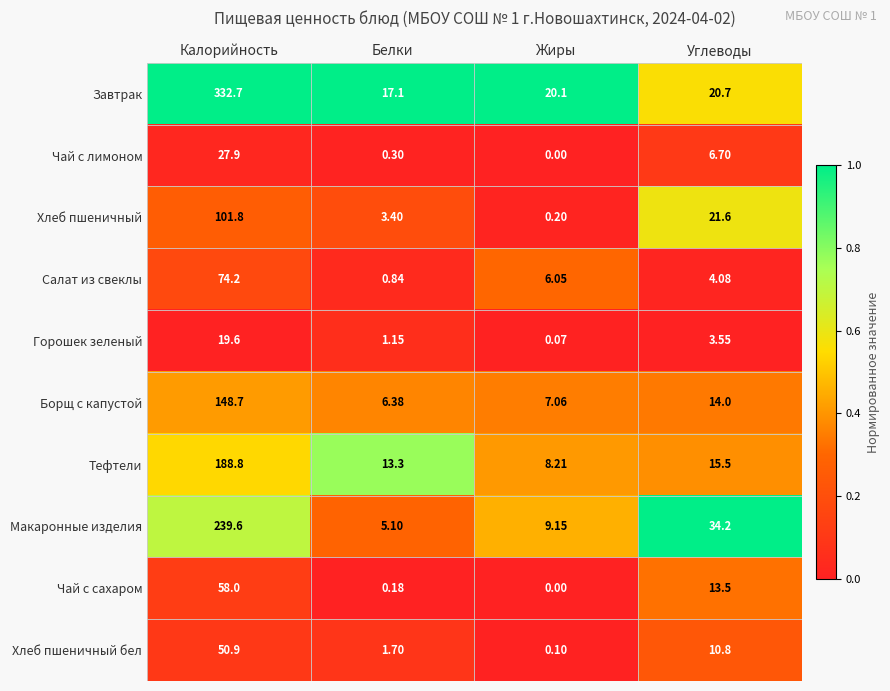

Which category has the lowest value across all series?

Жиры